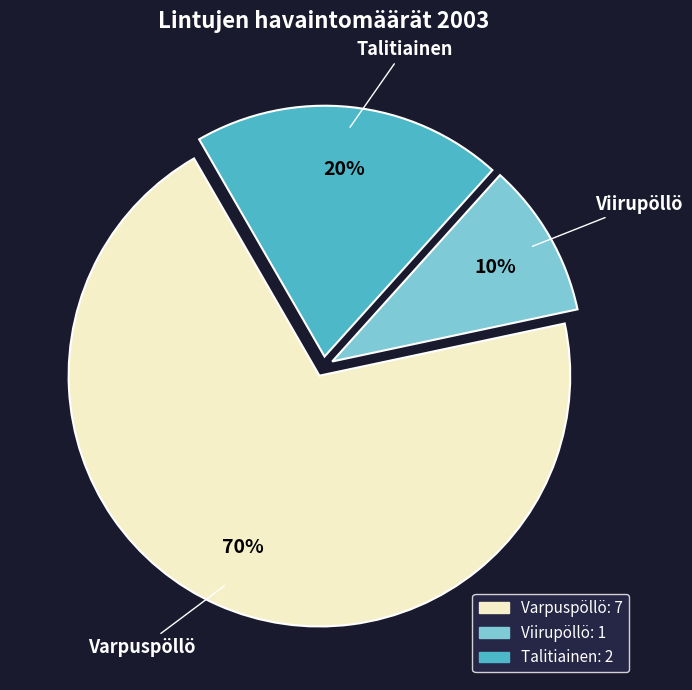

Rank the categories by value from lowest to highest.

Viirupöllö, Talitiainen, Varpuspöllö